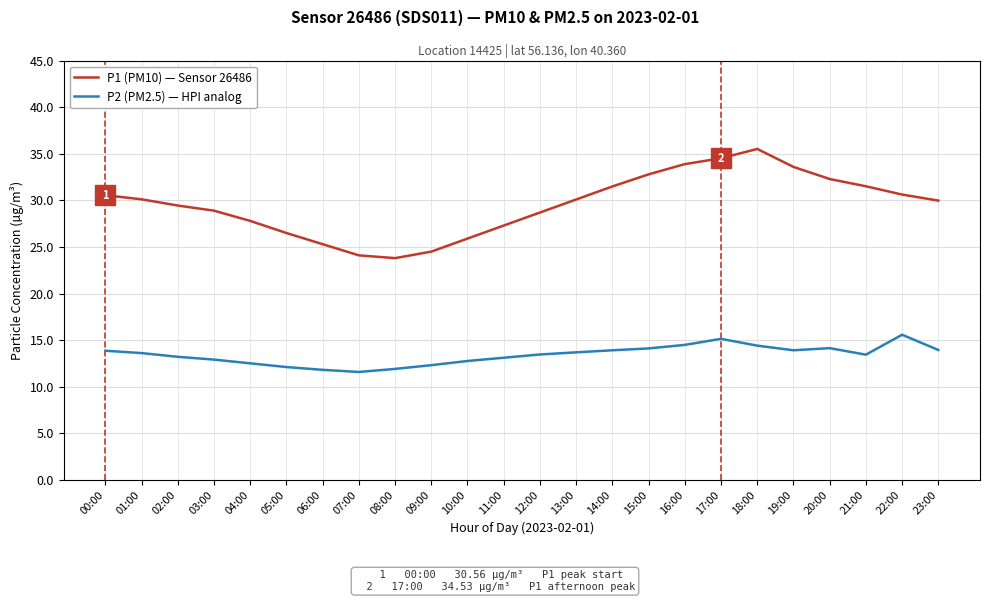

Is the value of P2 (PM2.5) — HPI analog at 00:00 greater than the value of P1 (PM10) — Sensor 26486 at 18:00?

No